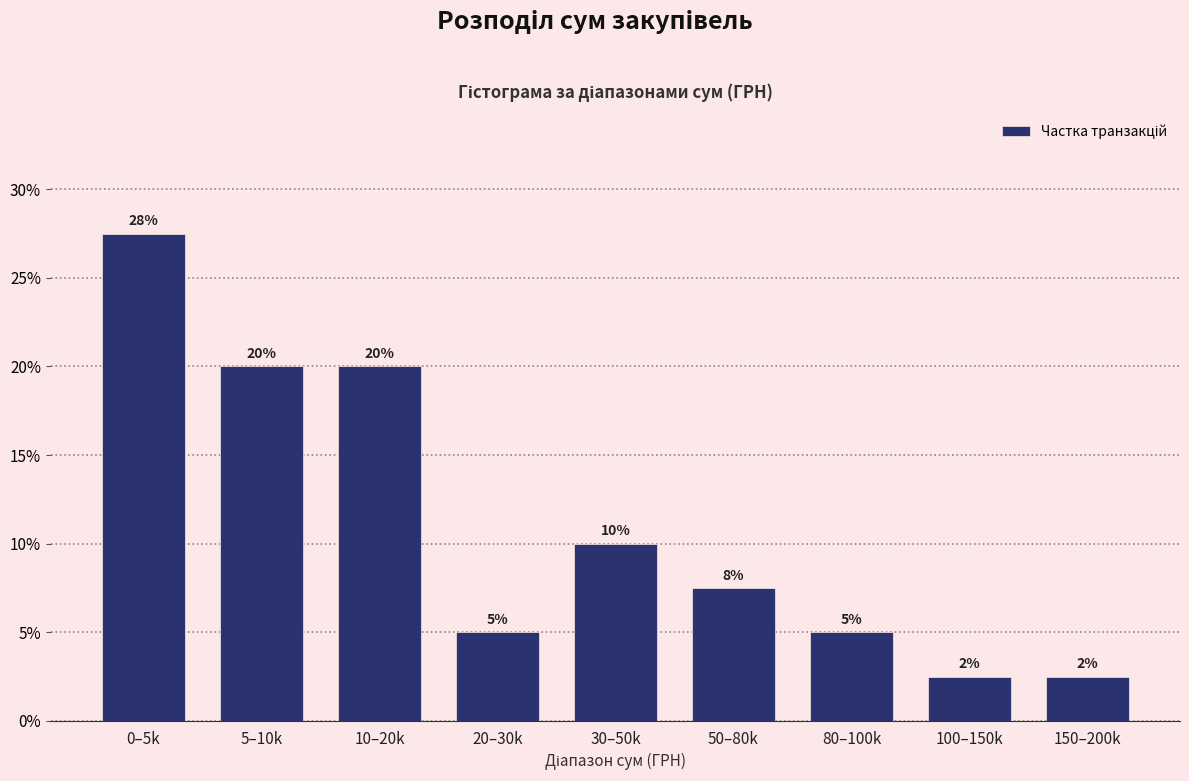

Where does the data first go above 7?

0–5k